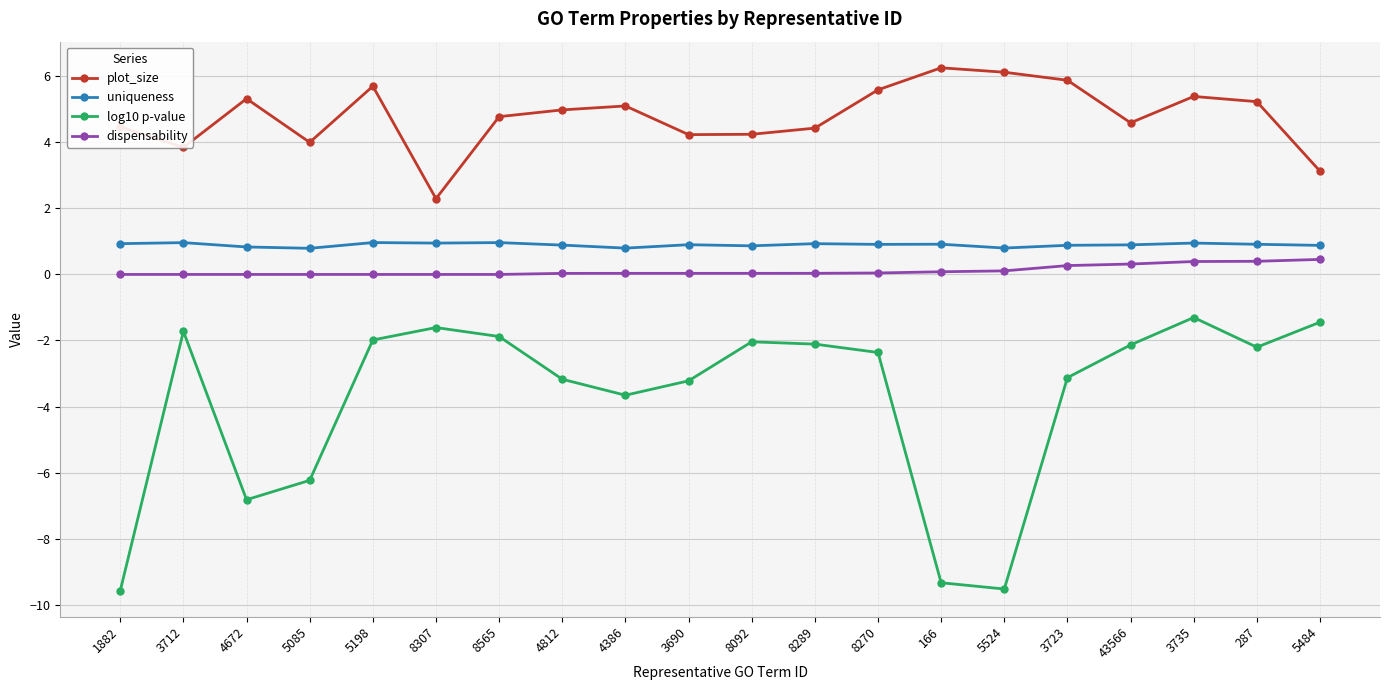

Where is the first local maximum for log10 p-value?

3712